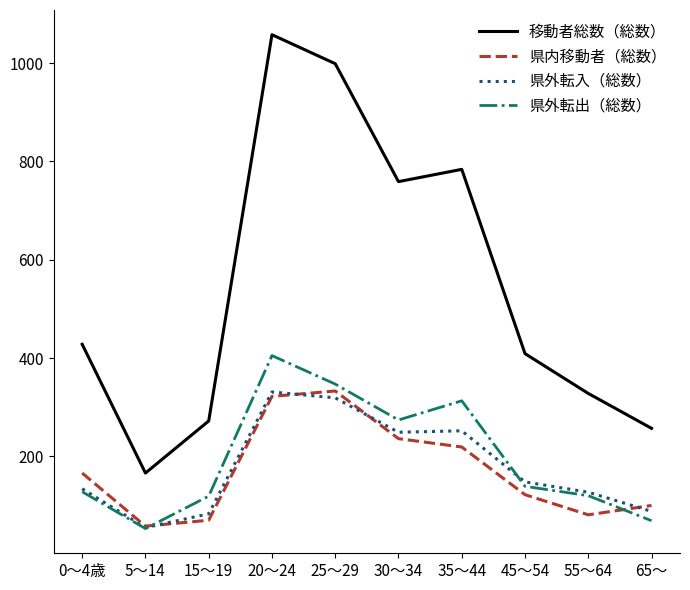

How many lines are shown in the chart?

4